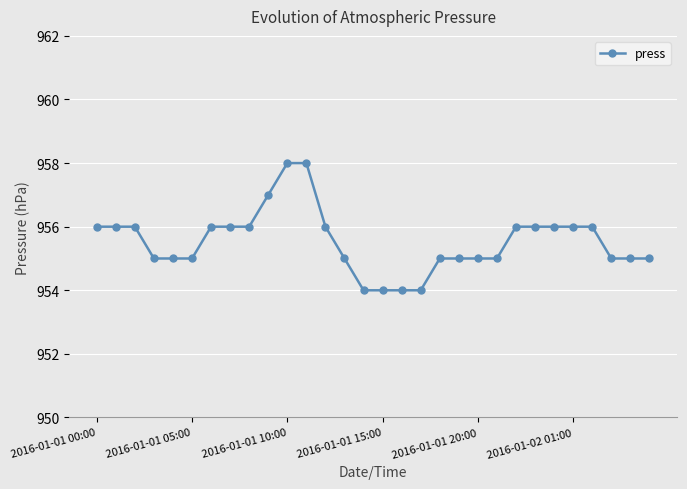

What is the value of the 26th point from the left?

956